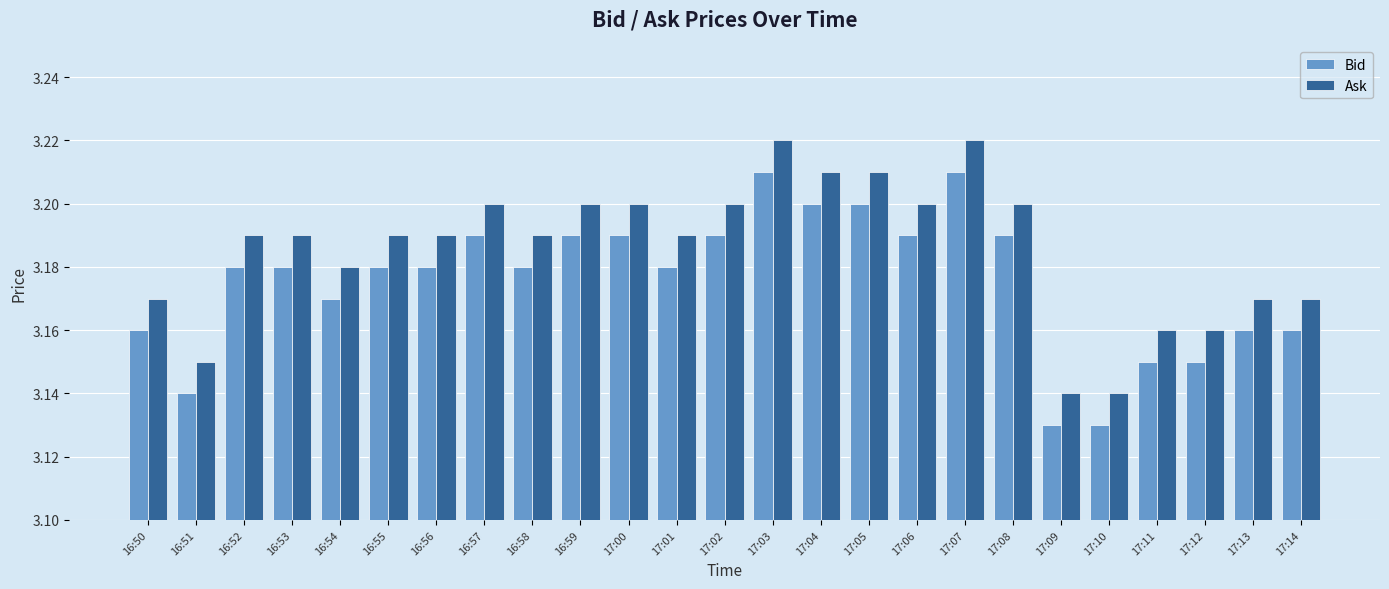

Count the Ask values in the range 3 to 4.

25